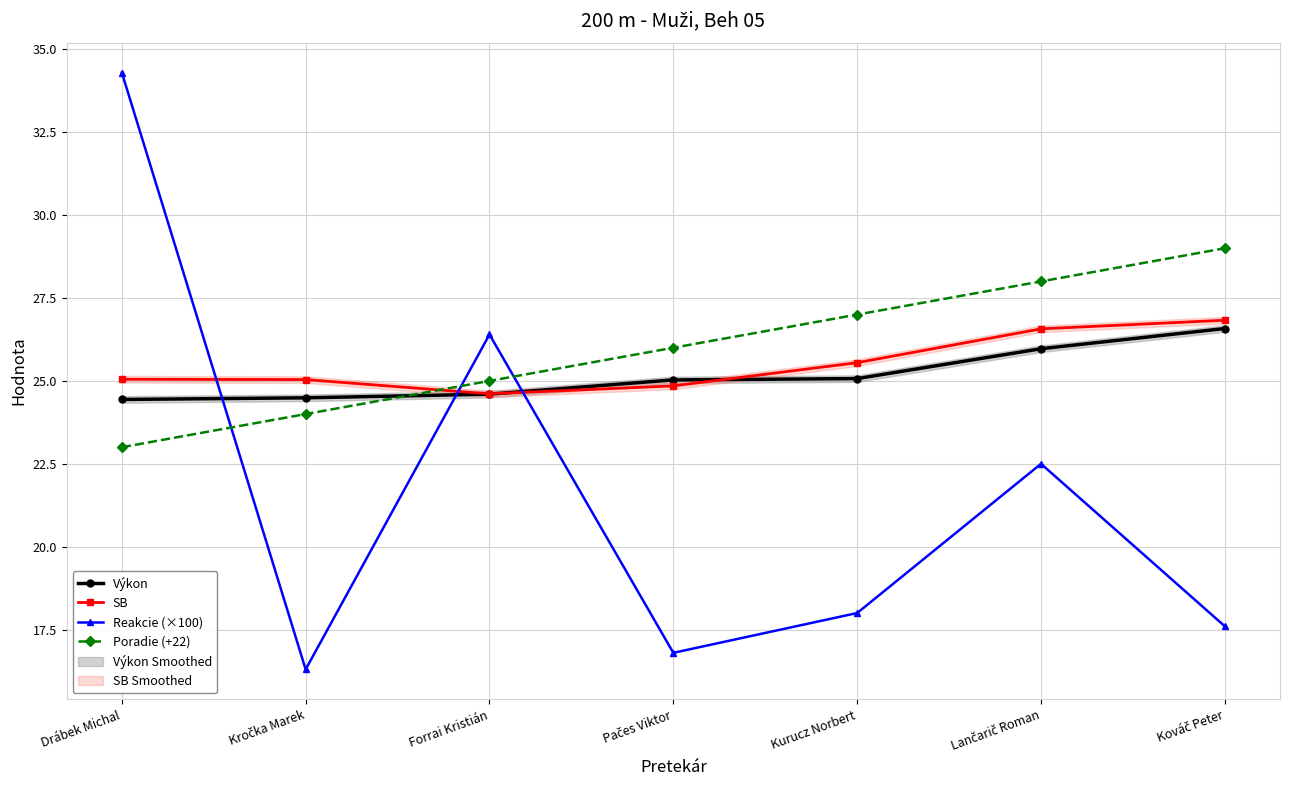

Which series has the widest spread of values?

Reakcie (×100)